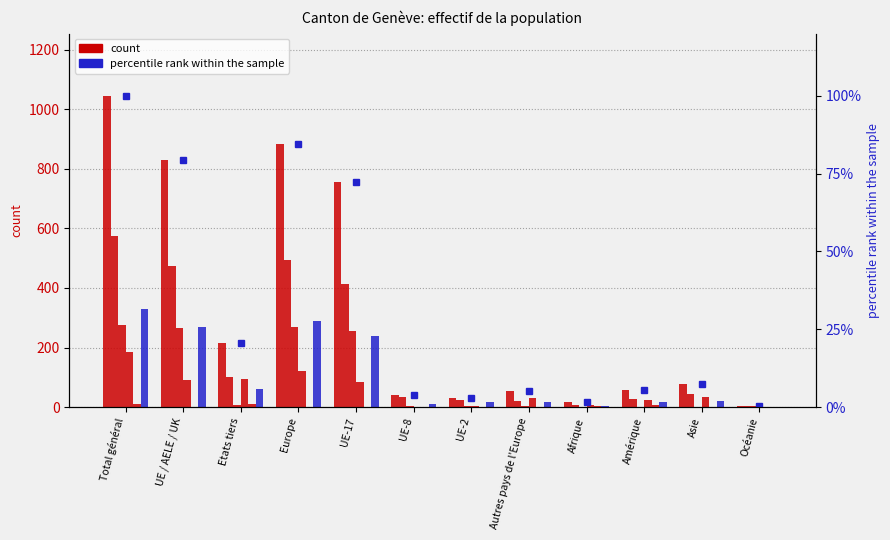

What position from the left is Afrique?

9